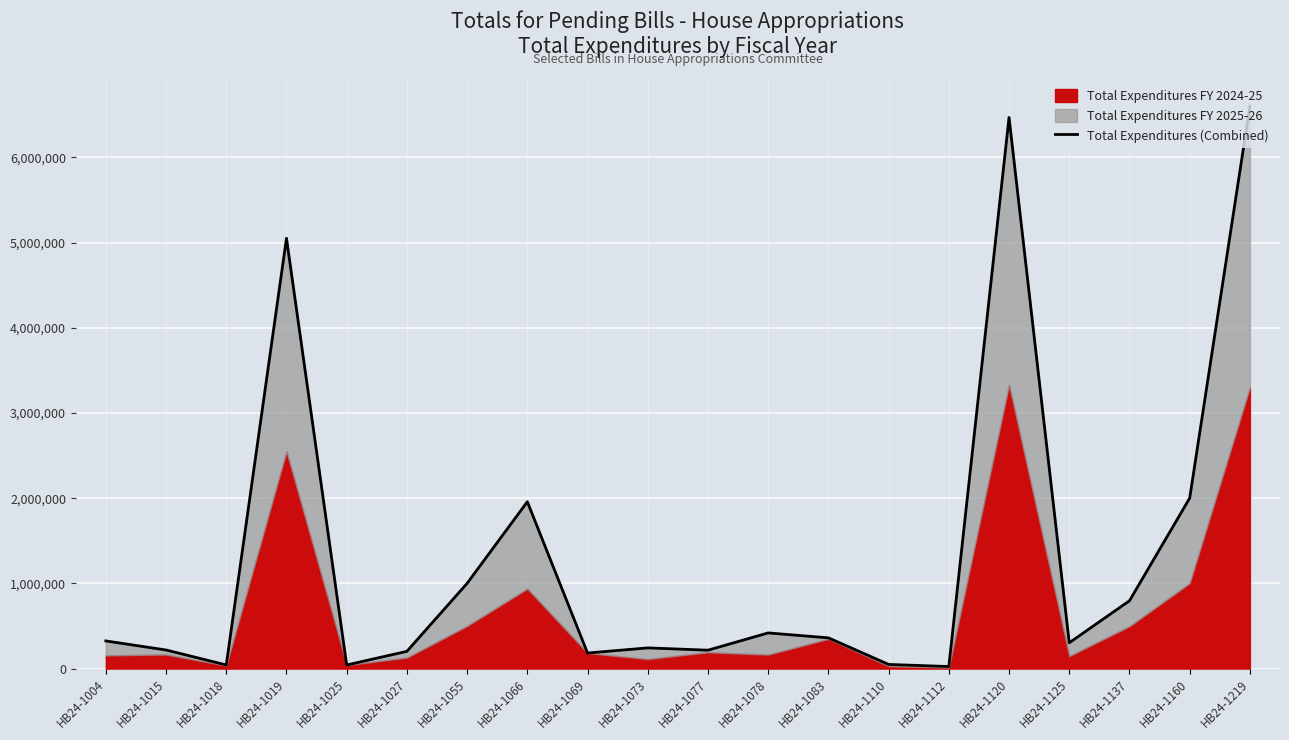

How many interior local peaks (higher than both neighbors) does the data have?

5